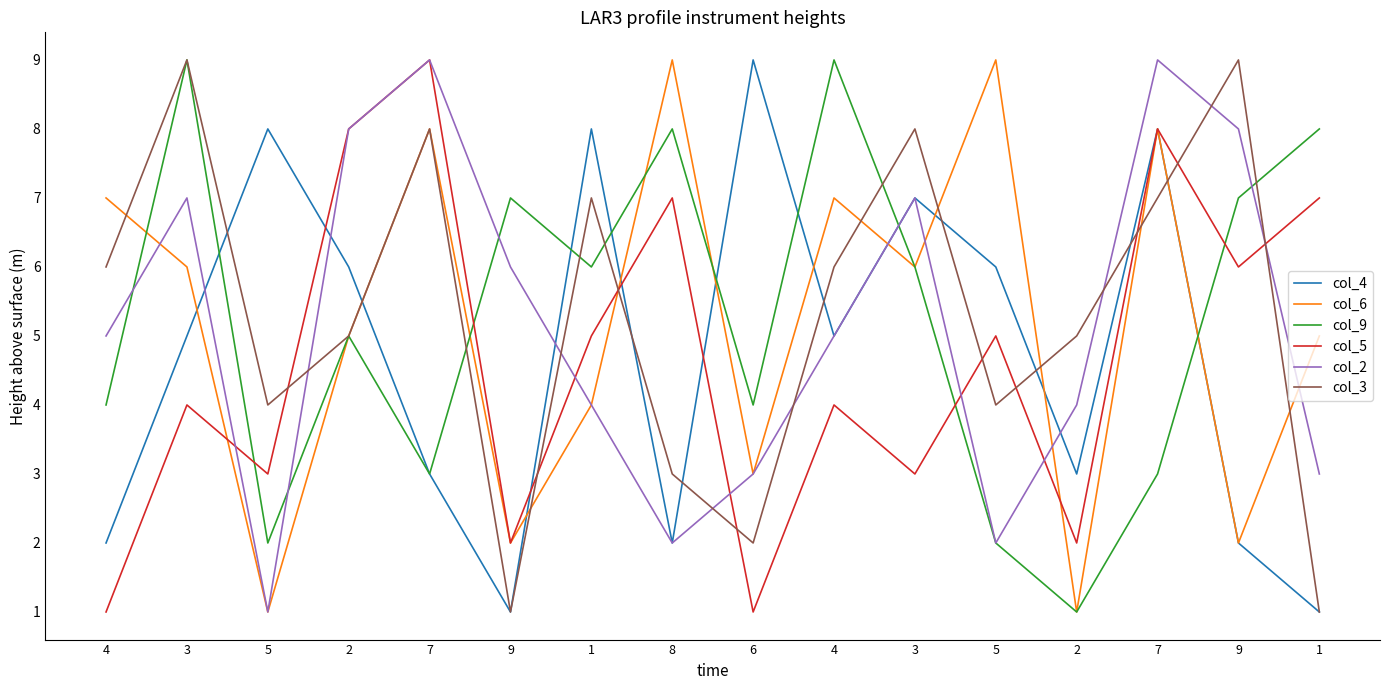

What is the approximate value of col_9 at 2?

5